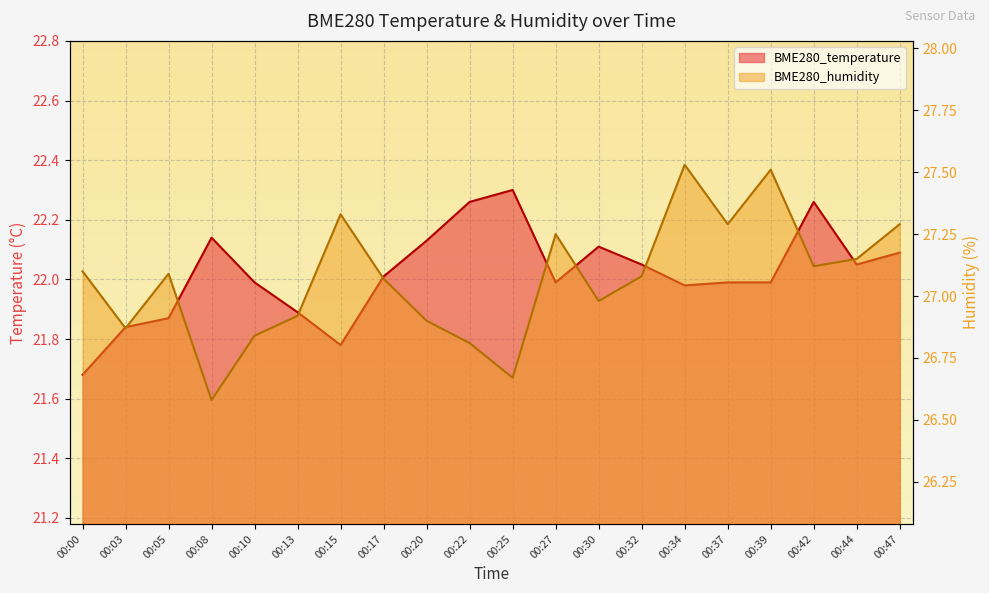

At how many categories does at least one series exceed 21?

20